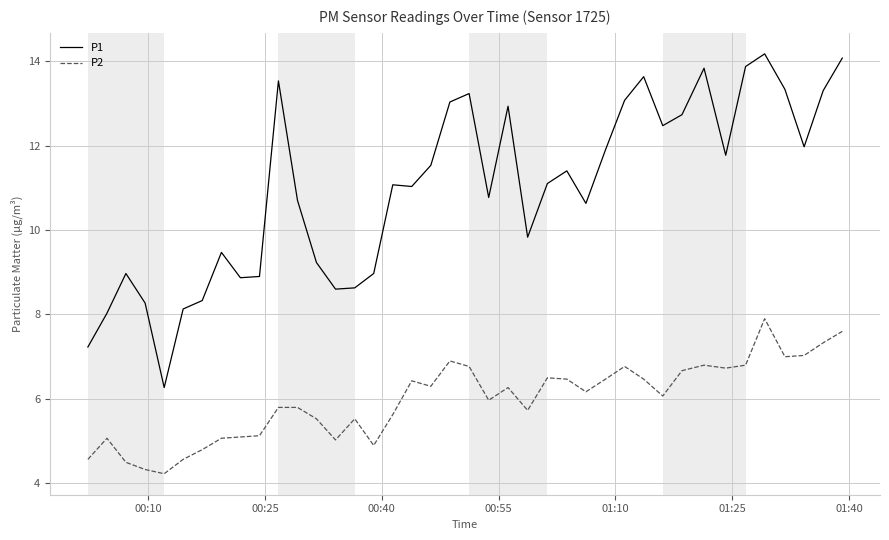

What is the minimum value shown in the chart?

4.2